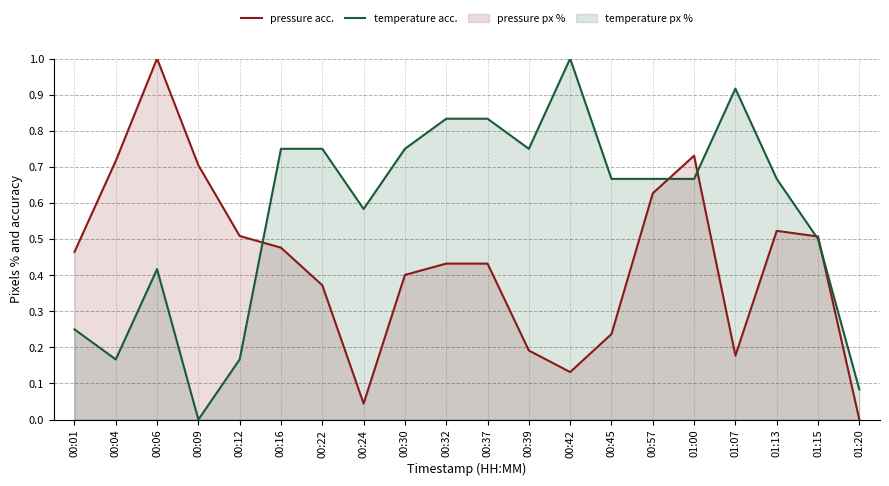

At which category is the sum across all series the highest?

00:06